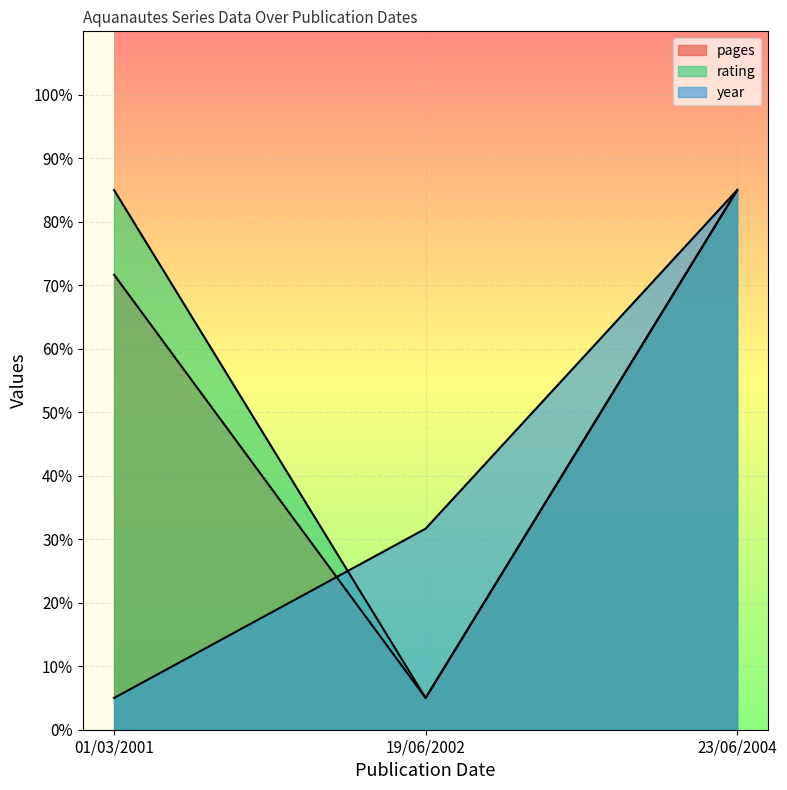

Which category has the lowest value in the rating series?

19/06/2002